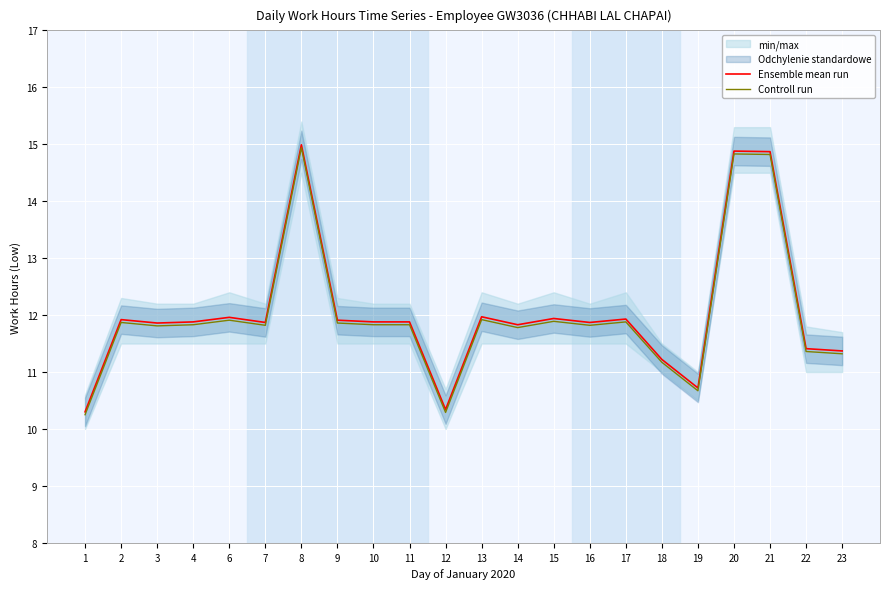

At 2, list the series in order from smallest to largest.

Controll run, Ensemble mean run